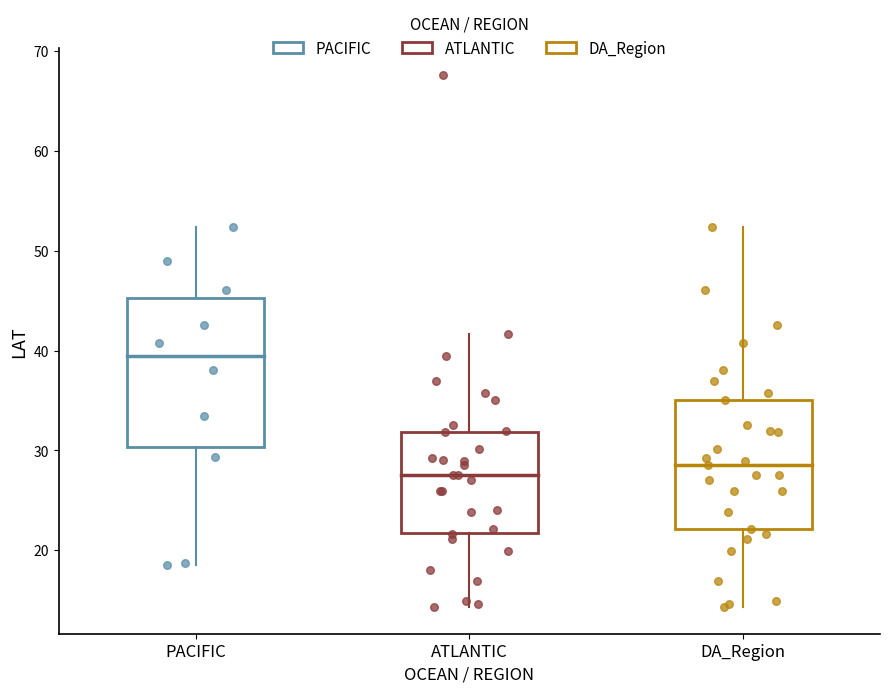

Where does the lower whisker of the box for DA_Region end on the y-axis? The values are not printed on the chart, so give them approximately, as read against the axis.

14